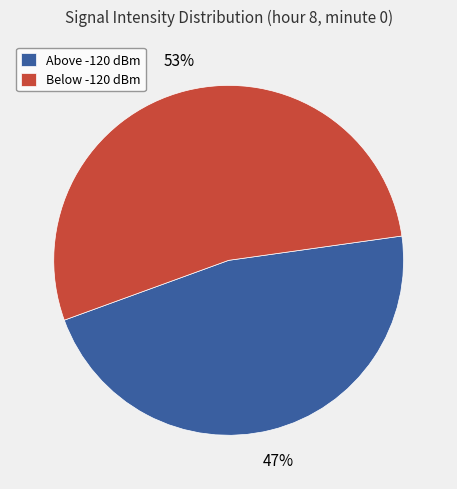

Which category has the smallest portion of the pie?

Above -120 dBm